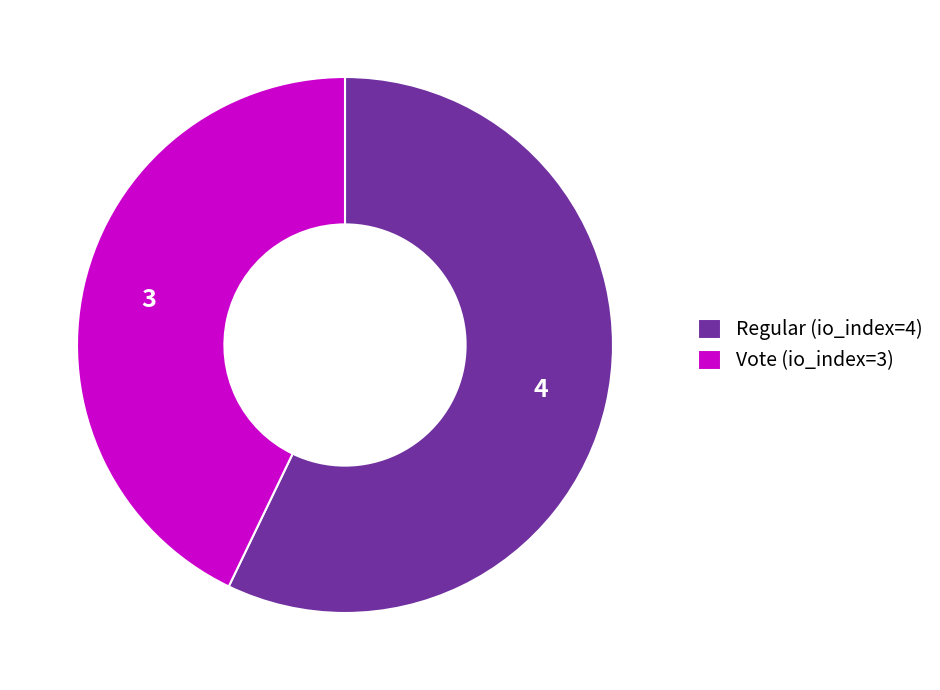

Which has a higher value, Regular (io_index=4) or Vote (io_index=3)?

Regular (io_index=4)